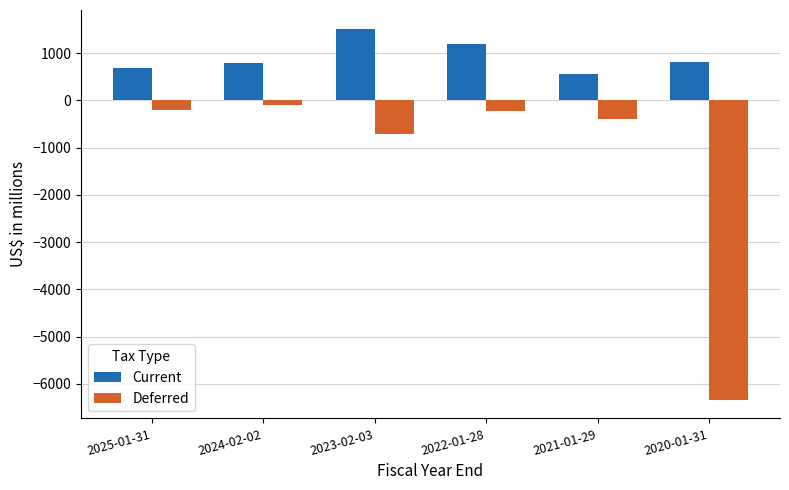

At 2022-01-28, list the series in order from largest to smallest.

Current, Deferred